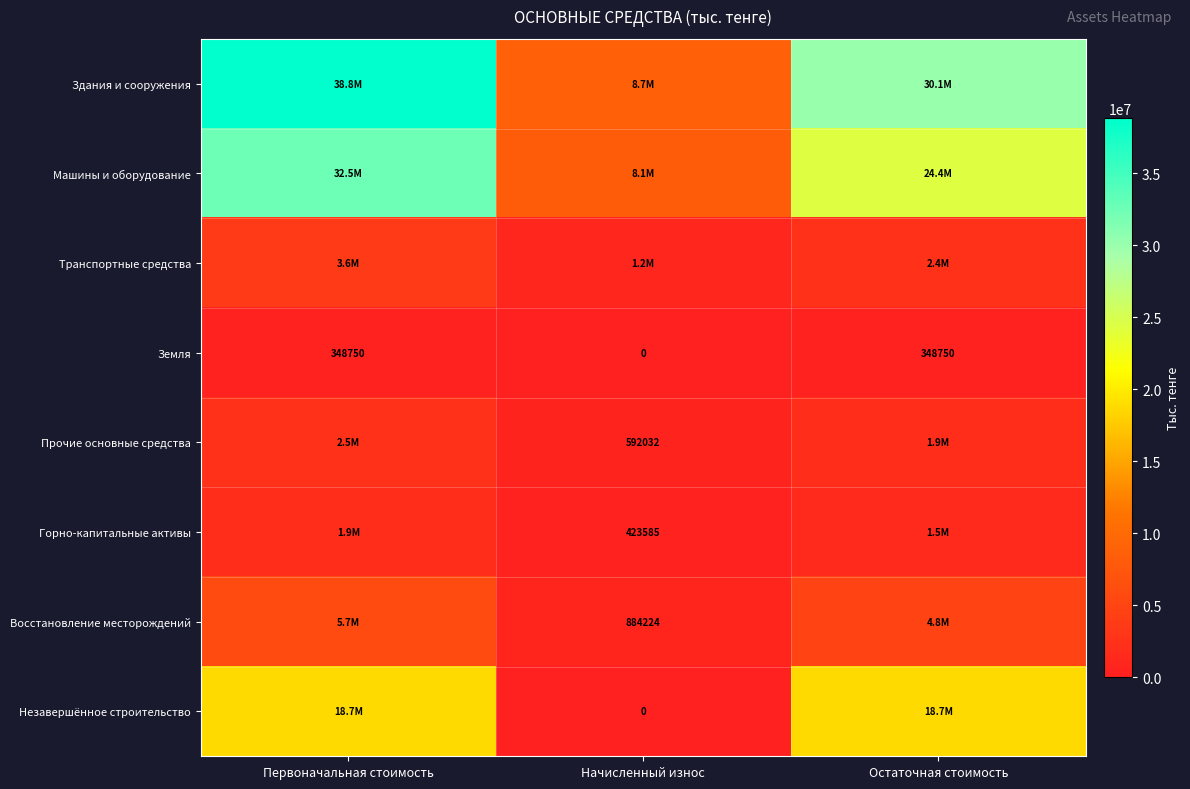

The value of Машины и оборудование at Остаточная стоимость is 35340049.9. True or false?

False